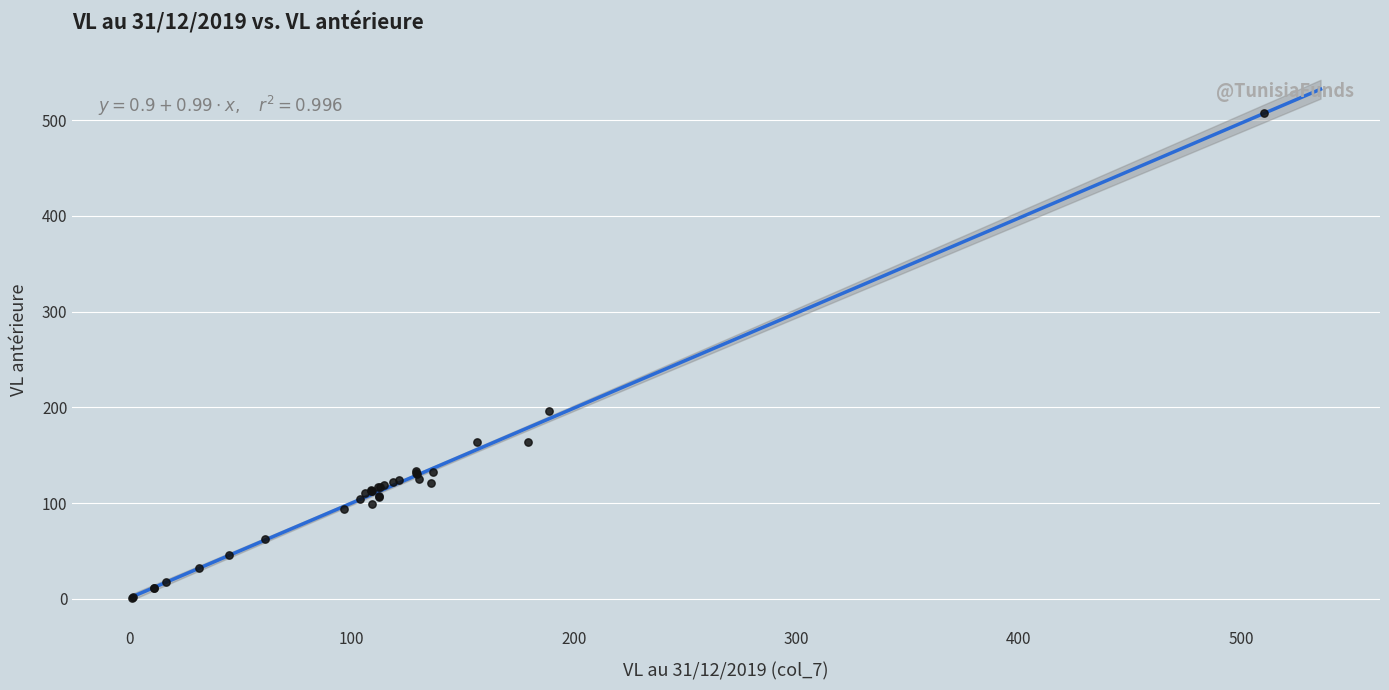

What Y value in the scatter plot is closest to 254?

195.8